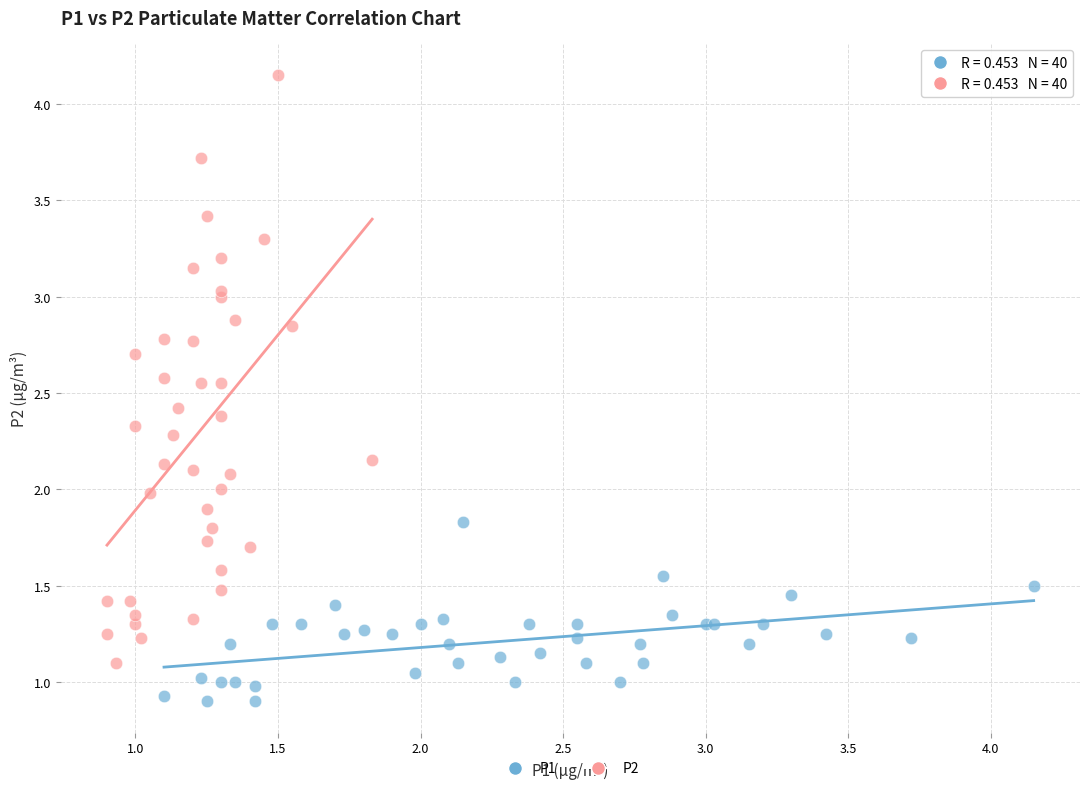

Which series contains the highest Y value?

P2